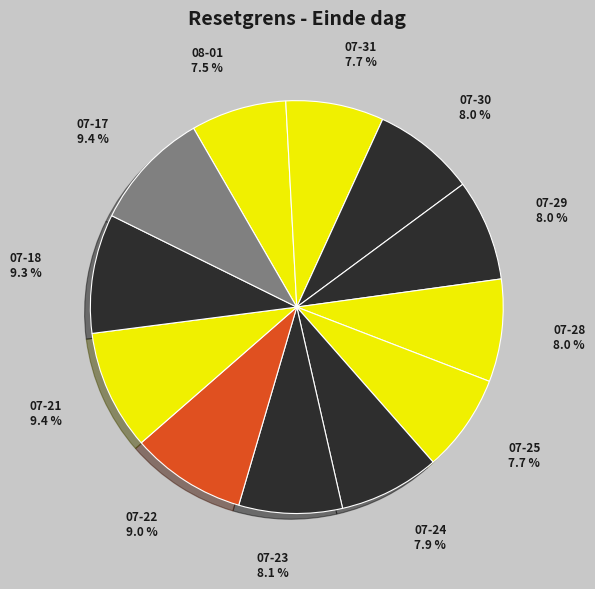

Which has a higher value, 07-30 or 07-21?

07-21